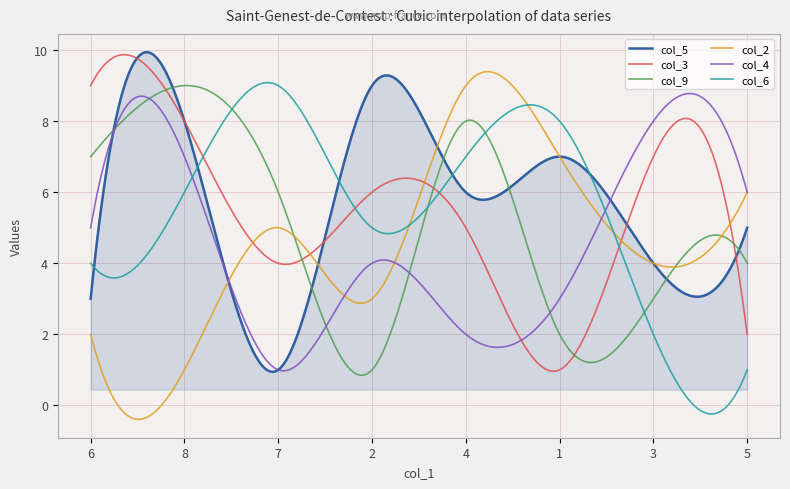

What is the greatest value displayed?

9.9